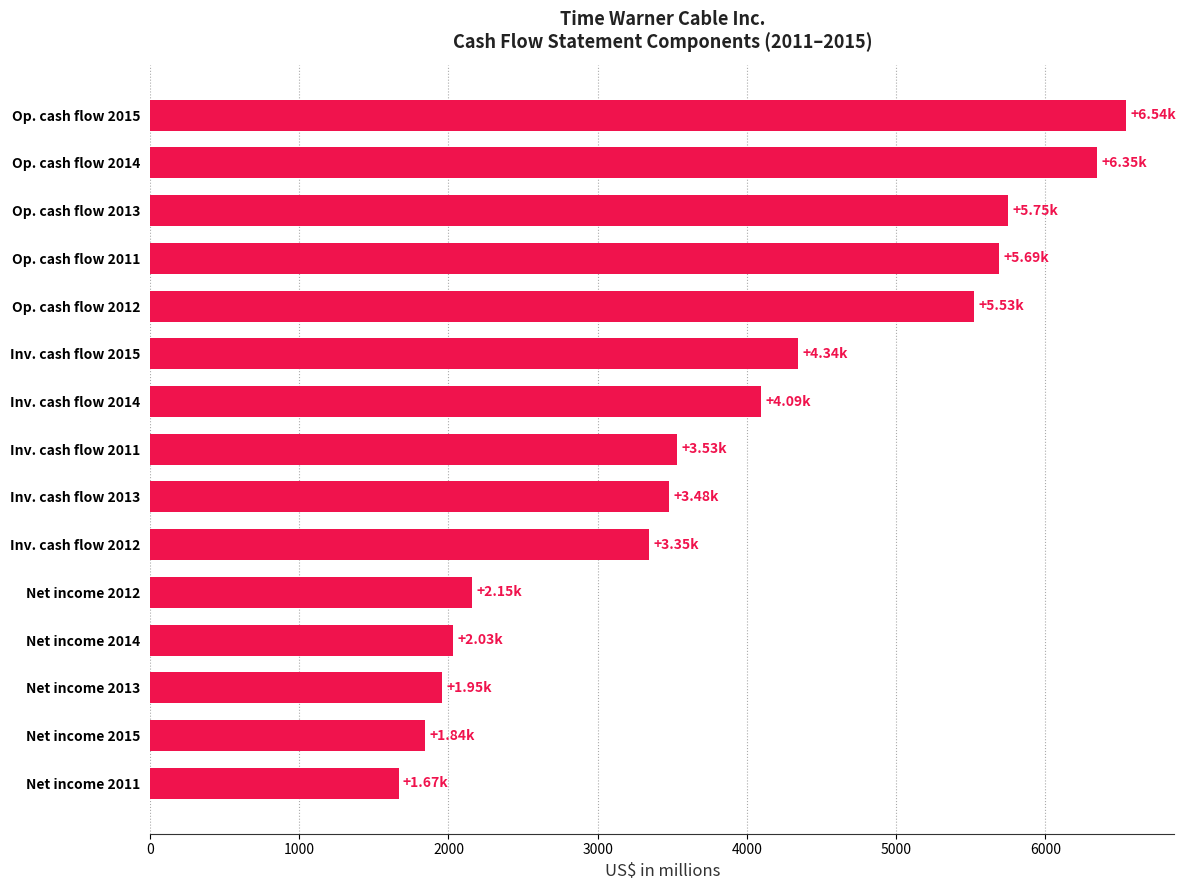

How many values are below 3530?

7